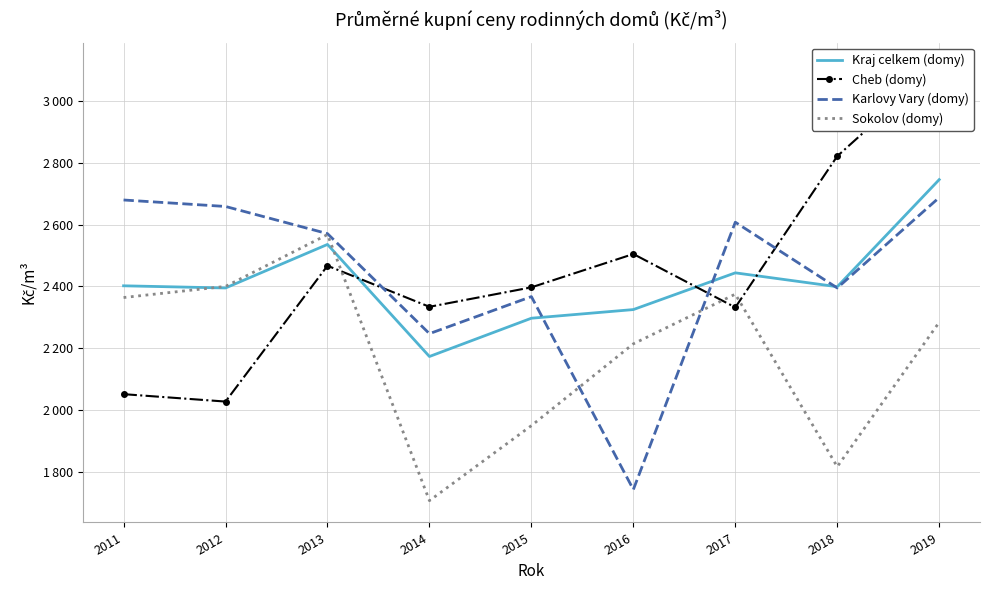

What is the sum of all Sokolov (domy) values?

19676